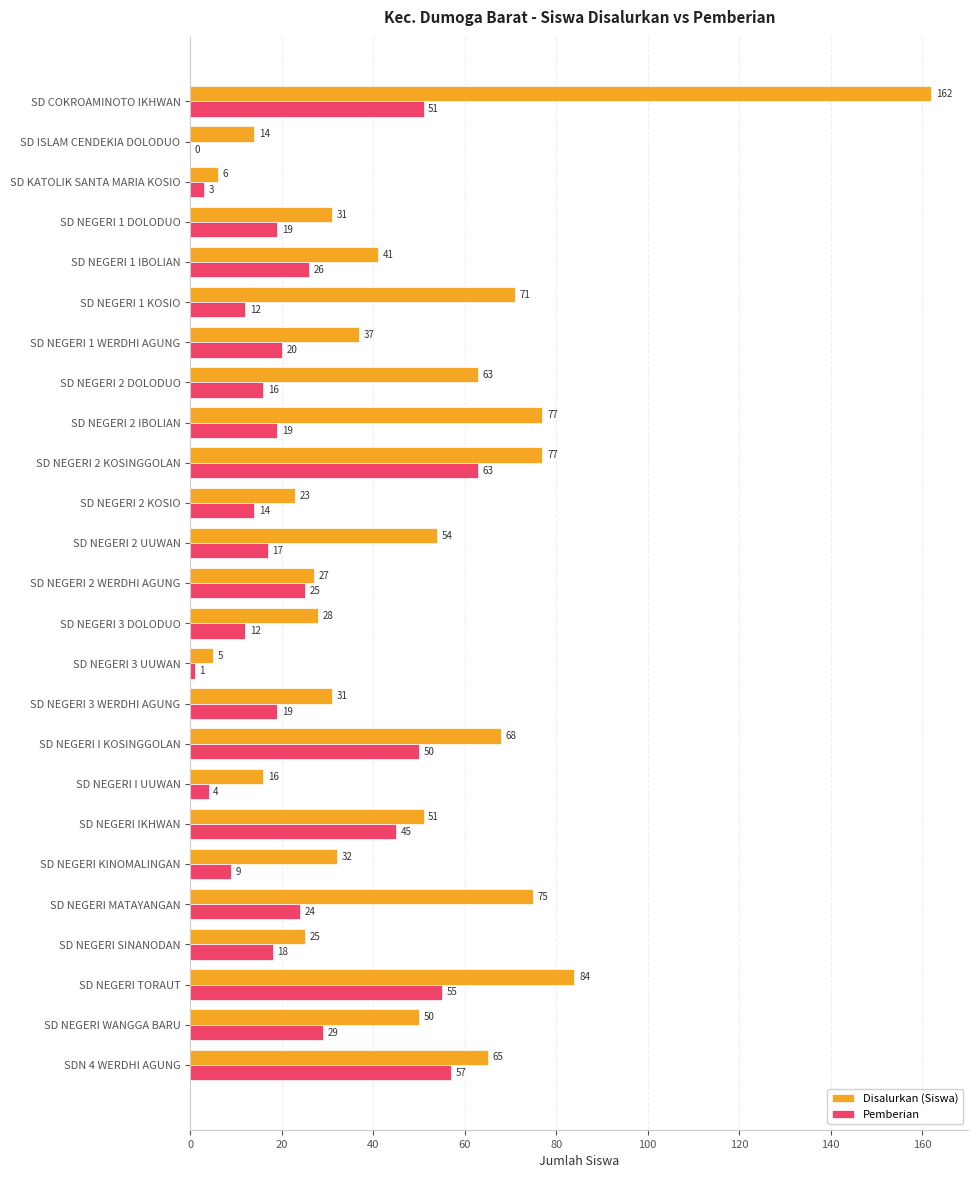

How many positive values does the Pemberian series have?

24